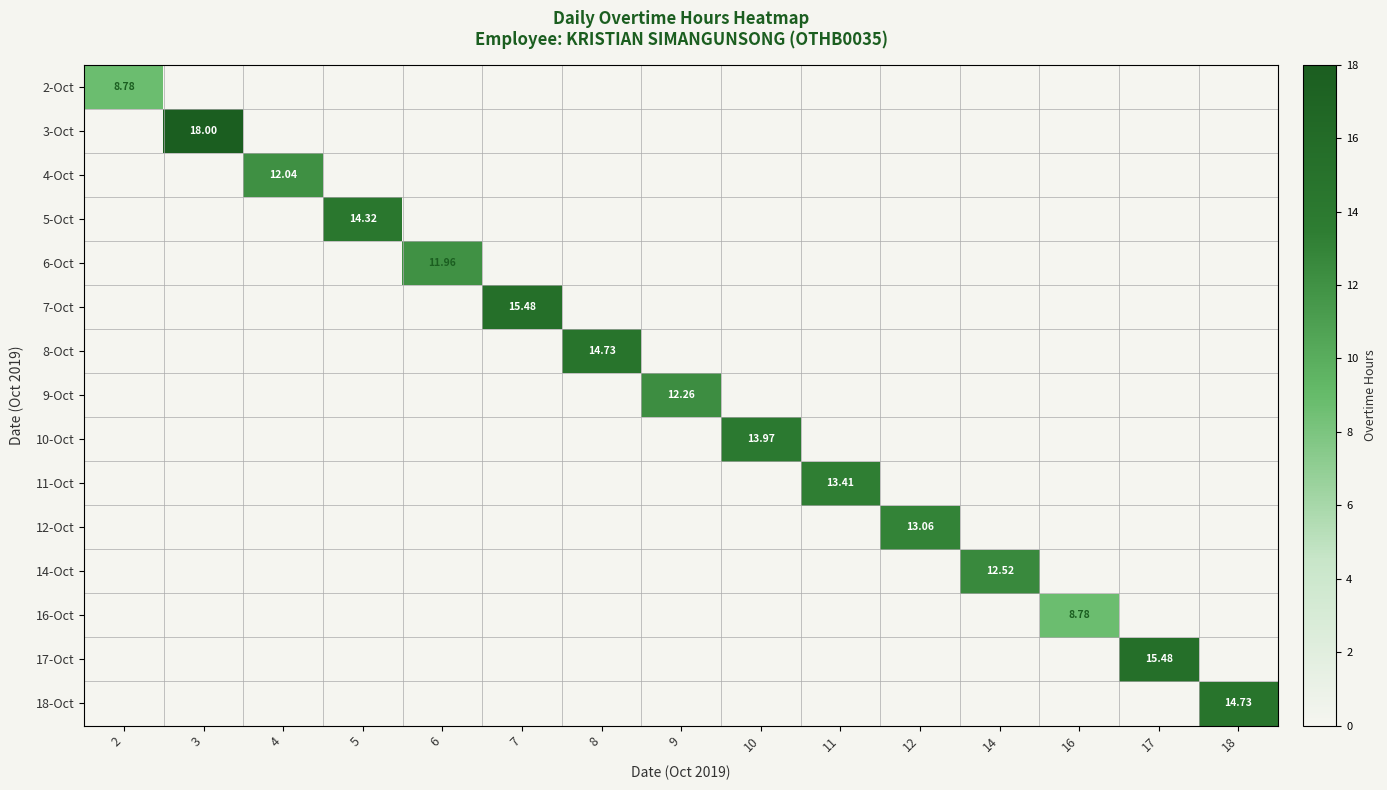

The value of 4-Oct at 2 is 0.0. True or false?

True